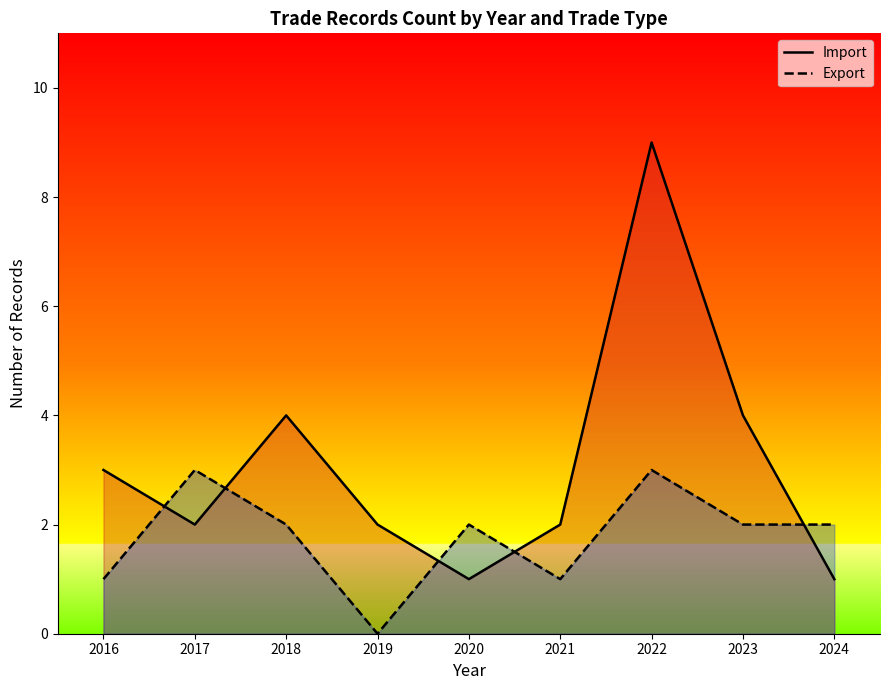

Which has a higher value, 2016 or 2019?

2016